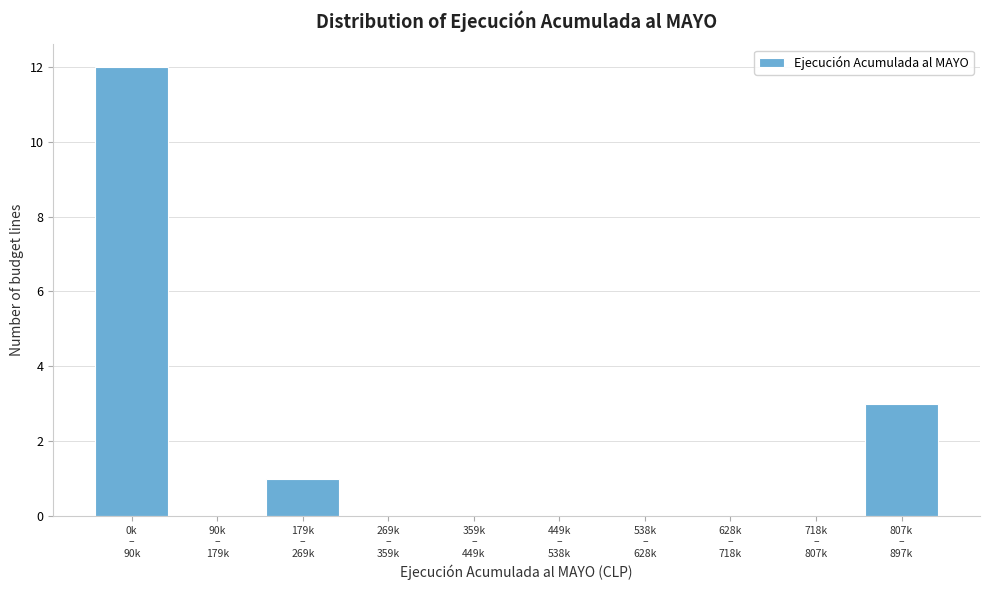

What is the sum of all values?

16